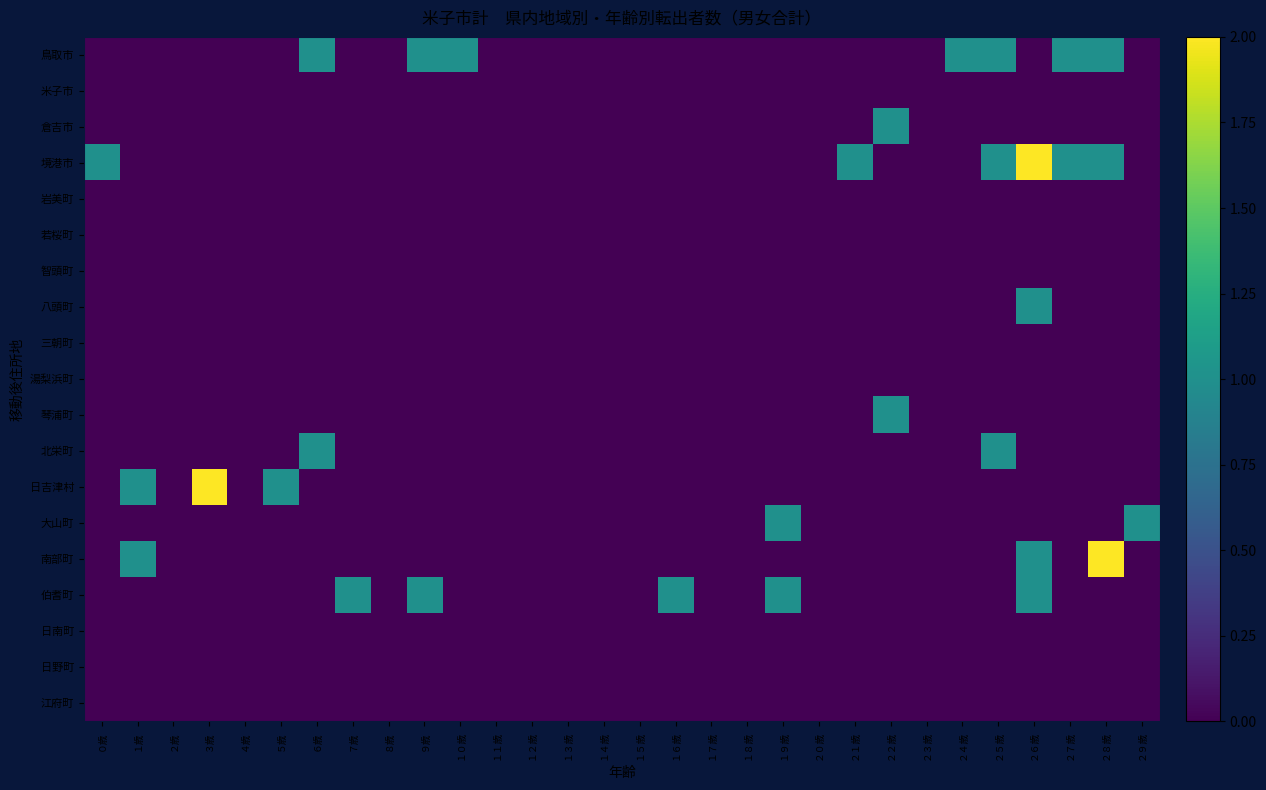

Reading left to right, list all the values displayed in this chart.

鳥取市: ０歳=0	１歳=0	２歳=0	３歳=0	４歳=0	５歳=0	６歳=1	７歳=0	８歳=0	９歳=1	１０歳=1	１１歳=0	１２歳=0	１３歳=0	１４歳=0	１５歳=0	１６歳=0	１７歳=0	１８歳=0	１９歳=0	２０歳=0	２１歳=0	２２歳=0	２３歳=0	２４歳=1	２５歳=1	２６歳=0	２７歳=1	２８歳=1	２９歳=0
米子市: ０歳=0	１歳=0	２歳=0	３歳=0	４歳=0	５歳=0	６歳=0	７歳=0	８歳=0	９歳=0	１０歳=0	１１歳=0	１２歳=0	１３歳=0	１４歳=0	１５歳=0	１６歳=0	１７歳=0	１８歳=0	１９歳=0	２０歳=0	２１歳=0	２２歳=0	２３歳=0	２４歳=0	２５歳=0	２６歳=0	２７歳=0	２８歳=0	２９歳=0
倉吉市: ０歳=0	１歳=0	２歳=0	３歳=0	４歳=0	５歳=0	６歳=0	７歳=0	８歳=0	９歳=0	１０歳=0	１１歳=0	１２歳=0	１３歳=0	１４歳=0	１５歳=0	１６歳=0	１７歳=0	１８歳=0	１９歳=0	２０歳=0	２１歳=0	２２歳=1	２３歳=0	２４歳=0	２５歳=0	２６歳=0	２７歳=0	２８歳=0	２９歳=0
境港市: ０歳=1	１歳=0	２歳=0	３歳=0	４歳=0	５歳=0	６歳=0	７歳=0	８歳=0	９歳=0	１０歳=0	１１歳=0	１２歳=0	１３歳=0	１４歳=0	１５歳=0	１６歳=0	１７歳=0	１８歳=0	１９歳=0	２０歳=0	２１歳=1	２２歳=0	２３歳=0	２４歳=0	２５歳=1	２６歳=2	２７歳=1	２８歳=1	２９歳=0
岩美町: ０歳=0	１歳=0	２歳=0	３歳=0	４歳=0	５歳=0	６歳=0	７歳=0	８歳=0	９歳=0	１０歳=0	１１歳=0	１２歳=0	１３歳=0	１４歳=0	１５歳=0	１６歳=0	１７歳=0	１８歳=0	１９歳=0	２０歳=0	２１歳=0	２２歳=0	２３歳=0	２４歳=0	２５歳=0	２６歳=0	２７歳=0	２８歳=0	２９歳=0
若桜町: ０歳=0	１歳=0	２歳=0	３歳=0	４歳=0	５歳=0	６歳=0	７歳=0	８歳=0	９歳=0	１０歳=0	１１歳=0	１２歳=0	１３歳=0	１４歳=0	１５歳=0	１６歳=0	１７歳=0	１８歳=0	１９歳=0	２０歳=0	２１歳=0	２２歳=0	２３歳=0	２４歳=0	２５歳=0	２６歳=0	２７歳=0	２８歳=0	２９歳=0
智頭町: ０歳=0	１歳=0	２歳=0	３歳=0	４歳=0	５歳=0	６歳=0	７歳=0	８歳=0	９歳=0	１０歳=0	１１歳=0	１２歳=0	１３歳=0	１４歳=0	１５歳=0	１６歳=0	１７歳=0	１８歳=0	１９歳=0	２０歳=0	２１歳=0	２２歳=0	２３歳=0	２４歳=0	２５歳=0	２６歳=0	２７歳=0	２８歳=0	２９歳=0
八頭町: ０歳=0	１歳=0	２歳=0	３歳=0	４歳=0	５歳=0	６歳=0	７歳=0	８歳=0	９歳=0	１０歳=0	１１歳=0	１２歳=0	１３歳=0	１４歳=0	１５歳=0	１６歳=0	１７歳=0	１８歳=0	１９歳=0	２０歳=0	２１歳=0	２２歳=0	２３歳=0	２４歳=0	２５歳=0	２６歳=1	２７歳=0	２８歳=0	２９歳=0
三朝町: ０歳=0	１歳=0	２歳=0	３歳=0	４歳=0	５歳=0	６歳=0	７歳=0	８歳=0	９歳=0	１０歳=0	１１歳=0	１２歳=0	１３歳=0	１４歳=0	１５歳=0	１６歳=0	１７歳=0	１８歳=0	１９歳=0	２０歳=0	２１歳=0	２２歳=0	２３歳=0	２４歳=0	２５歳=0	２６歳=0	２７歳=0	２８歳=0	２９歳=0
湯梨浜町: ０歳=0	１歳=0	２歳=0	３歳=0	４歳=0	５歳=0	６歳=0	７歳=0	８歳=0	９歳=0	１０歳=0	１１歳=0	１２歳=0	１３歳=0	１４歳=0	１５歳=0	１６歳=0	１７歳=0	１８歳=0	１９歳=0	２０歳=0	２１歳=0	２２歳=0	２３歳=0	２４歳=0	２５歳=0	２６歳=0	２７歳=0	２８歳=0	２９歳=0
琴浦町: ０歳=0	１歳=0	２歳=0	３歳=0	４歳=0	５歳=0	６歳=0	７歳=0	８歳=0	９歳=0	１０歳=0	１１歳=0	１２歳=0	１３歳=0	１４歳=0	１５歳=0	１６歳=0	１７歳=0	１８歳=0	１９歳=0	２０歳=0	２１歳=0	２２歳=1	２３歳=0	２４歳=0	２５歳=0	２６歳=0	２７歳=0	２８歳=0	２９歳=0
北栄町: ０歳=0	１歳=0	２歳=0	３歳=0	４歳=0	５歳=0	６歳=1	７歳=0	８歳=0	９歳=0	１０歳=0	１１歳=0	１２歳=0	１３歳=0	１４歳=0	１５歳=0	１６歳=0	１７歳=0	１８歳=0	１９歳=0	２０歳=0	２１歳=0	２２歳=0	２３歳=0	２４歳=0	２５歳=1	２６歳=0	２７歳=0	２８歳=0	２９歳=0
日吉津村: ０歳=0	１歳=1	２歳=0	３歳=2	４歳=0	５歳=1	６歳=0	７歳=0	８歳=0	９歳=0	１０歳=0	１１歳=0	１２歳=0	１３歳=0	１４歳=0	１５歳=0	１６歳=0	１７歳=0	１８歳=0	１９歳=0	２０歳=0	２１歳=0	２２歳=0	２３歳=0	２４歳=0	２５歳=0	２６歳=0	２７歳=0	２８歳=0	２９歳=0
大山町: ０歳=0	１歳=0	２歳=0	３歳=0	４歳=0	５歳=0	６歳=0	７歳=0	８歳=0	９歳=0	１０歳=0	１１歳=0	１２歳=0	１３歳=0	１４歳=0	１５歳=0	１６歳=0	１７歳=0	１８歳=0	１９歳=1	２０歳=0	２１歳=0	２２歳=0	２３歳=0	２４歳=0	２５歳=0	２６歳=0	２７歳=0	２８歳=0	２９歳=1
南部町: ０歳=0	１歳=1	２歳=0	３歳=0	４歳=0	５歳=0	６歳=0	７歳=0	８歳=0	９歳=0	１０歳=0	１１歳=0	１２歳=0	１３歳=0	１４歳=0	１５歳=0	１６歳=0	１７歳=0	１８歳=0	１９歳=0	２０歳=0	２１歳=0	２２歳=0	２３歳=0	２４歳=0	２５歳=0	２６歳=1	２７歳=0	２８歳=2	２９歳=0
伯耆町: ０歳=0	１歳=0	２歳=0	３歳=0	４歳=0	５歳=0	６歳=0	７歳=1	８歳=0	９歳=1	１０歳=0	１１歳=0	１２歳=0	１３歳=0	１４歳=0	１５歳=0	１６歳=1	１７歳=0	１８歳=0	１９歳=1	２０歳=0	２１歳=0	２２歳=0	２３歳=0	２４歳=0	２５歳=0	２６歳=1	２７歳=0	２８歳=0	２９歳=0
日南町: ０歳=0	１歳=0	２歳=0	３歳=0	４歳=0	５歳=0	６歳=0	７歳=0	８歳=0	９歳=0	１０歳=0	１１歳=0	１２歳=0	１３歳=0	１４歳=0	１５歳=0	１６歳=0	１７歳=0	１８歳=0	１９歳=0	２０歳=0	２１歳=0	２２歳=0	２３歳=0	２４歳=0	２５歳=0	２６歳=0	２７歳=0	２８歳=0	２９歳=0
日野町: ０歳=0	１歳=0	２歳=0	３歳=0	４歳=0	５歳=0	６歳=0	７歳=0	８歳=0	９歳=0	１０歳=0	１１歳=0	１２歳=0	１３歳=0	１４歳=0	１５歳=0	１６歳=0	１７歳=0	１８歳=0	１９歳=0	２０歳=0	２１歳=0	２２歳=0	２３歳=0	２４歳=0	２５歳=0	２６歳=0	２７歳=0	２８歳=0	２９歳=0
江府町: ０歳=0	１歳=0	２歳=0	３歳=0	４歳=0	５歳=0	６歳=0	７歳=0	８歳=0	９歳=0	１０歳=0	１１歳=0	１２歳=0	１３歳=0	１４歳=0	１５歳=0	１６歳=0	１７歳=0	１８歳=0	１９歳=0	２０歳=0	２１歳=0	２２歳=0	２３歳=0	２４歳=0	２５歳=0	２６歳=0	２７歳=0	２８歳=0	２９歳=0